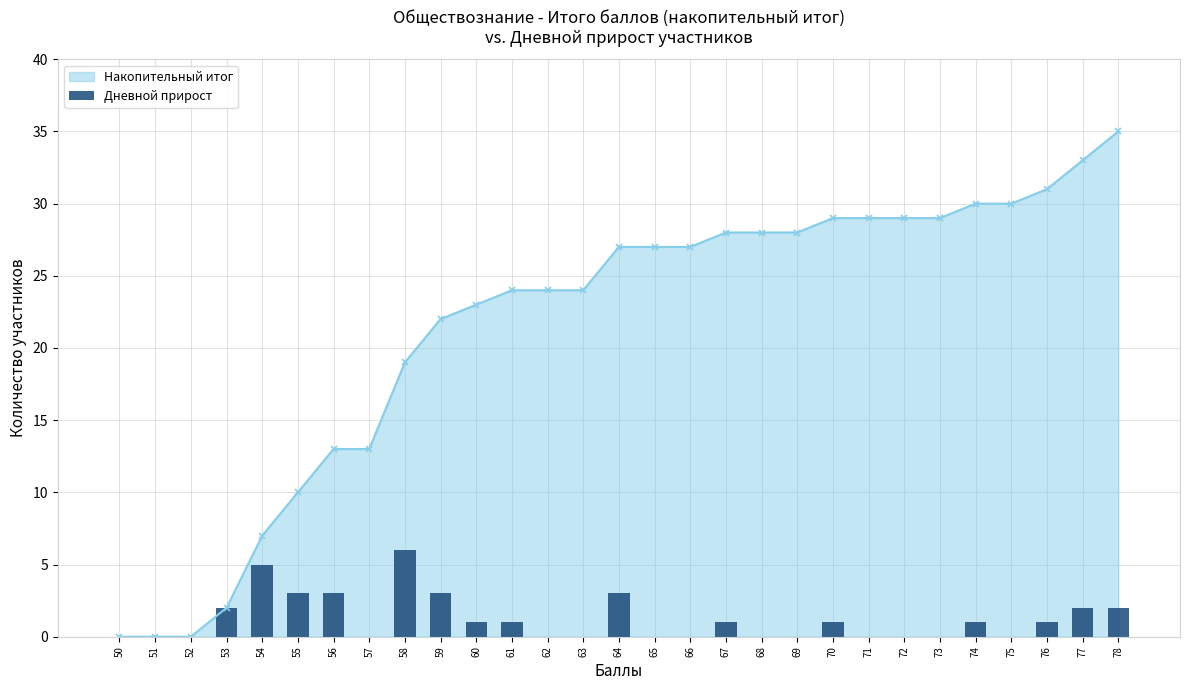

Is it true that the value at 59 is 1?

False